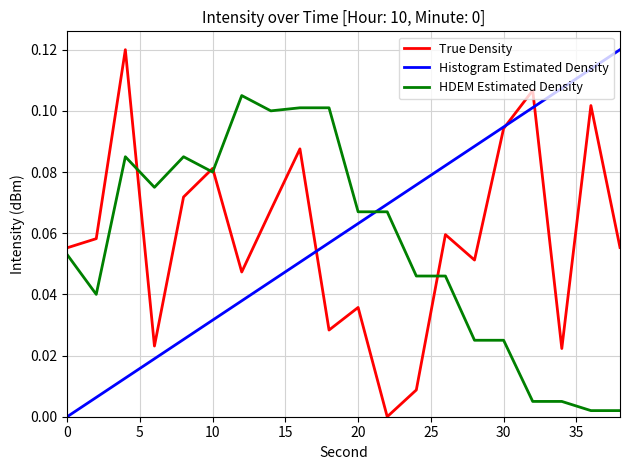

After their last crossing, which series has the higher values: HDEM Estimated Density or Histogram Estimated Density?

Histogram Estimated Density